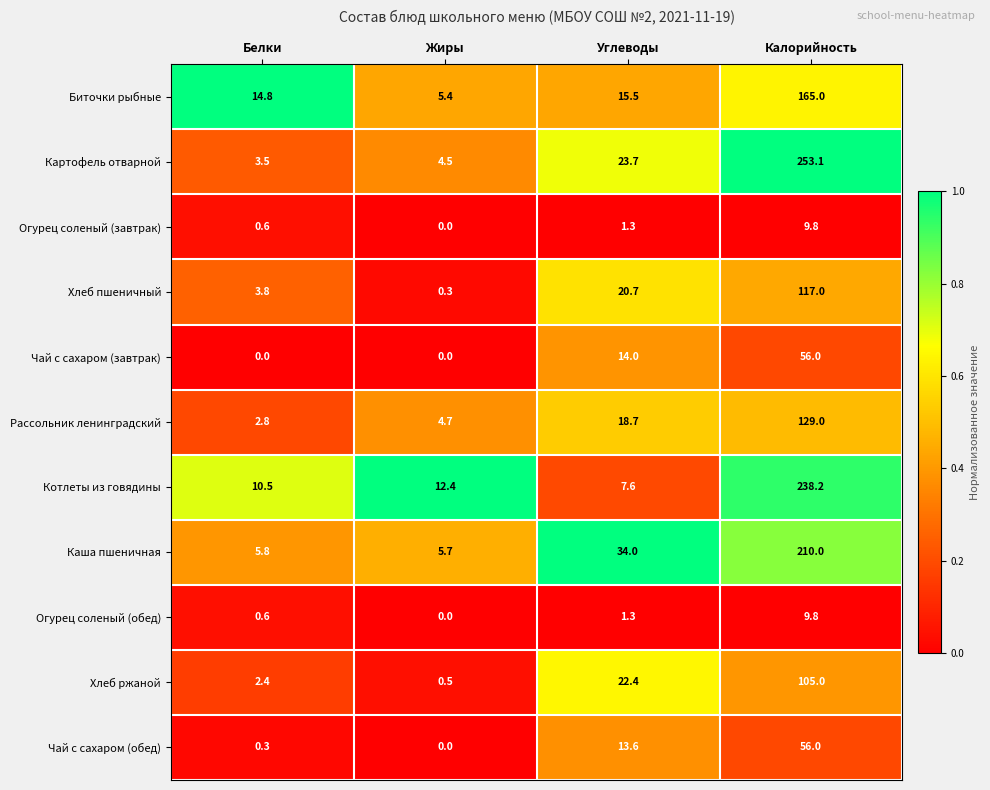

Which series has the largest total across all categories?

Картофель отварной